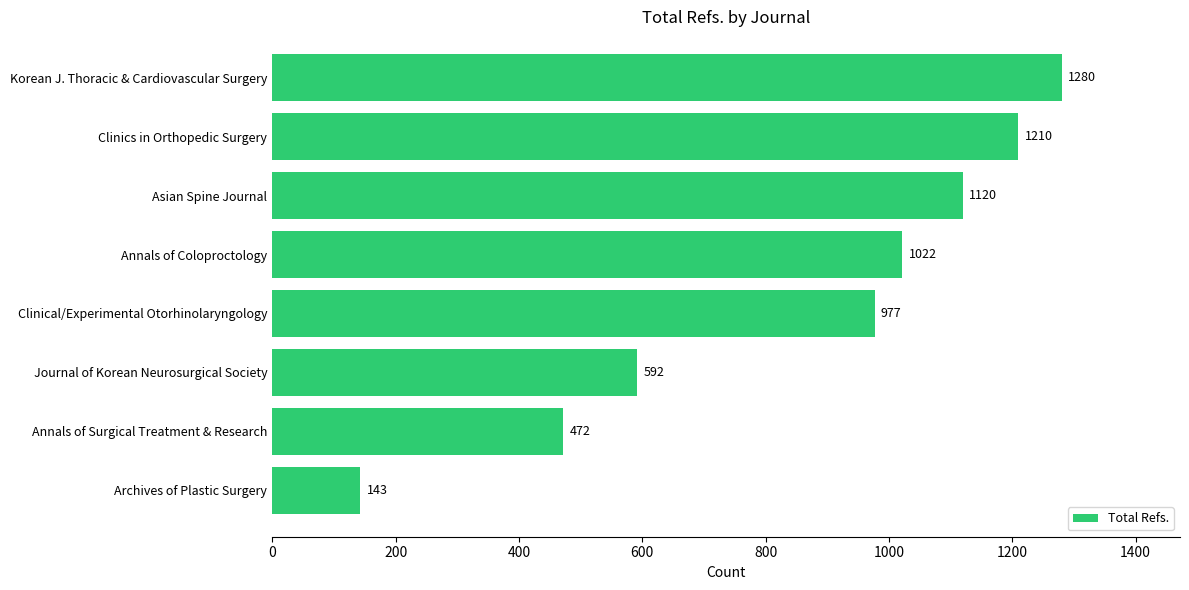

What is the minimum value shown in the chart?

143